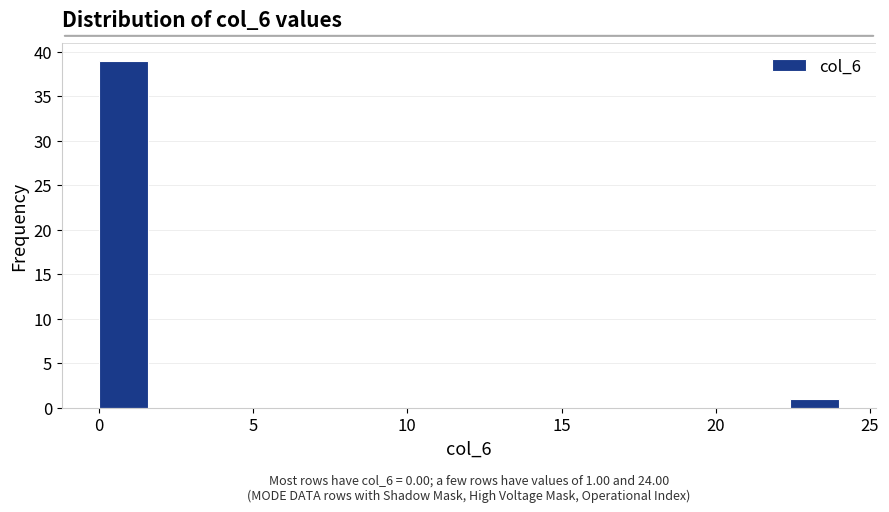

Read against the x-axis, roughly where is the centre of the tallest bar?

1.0